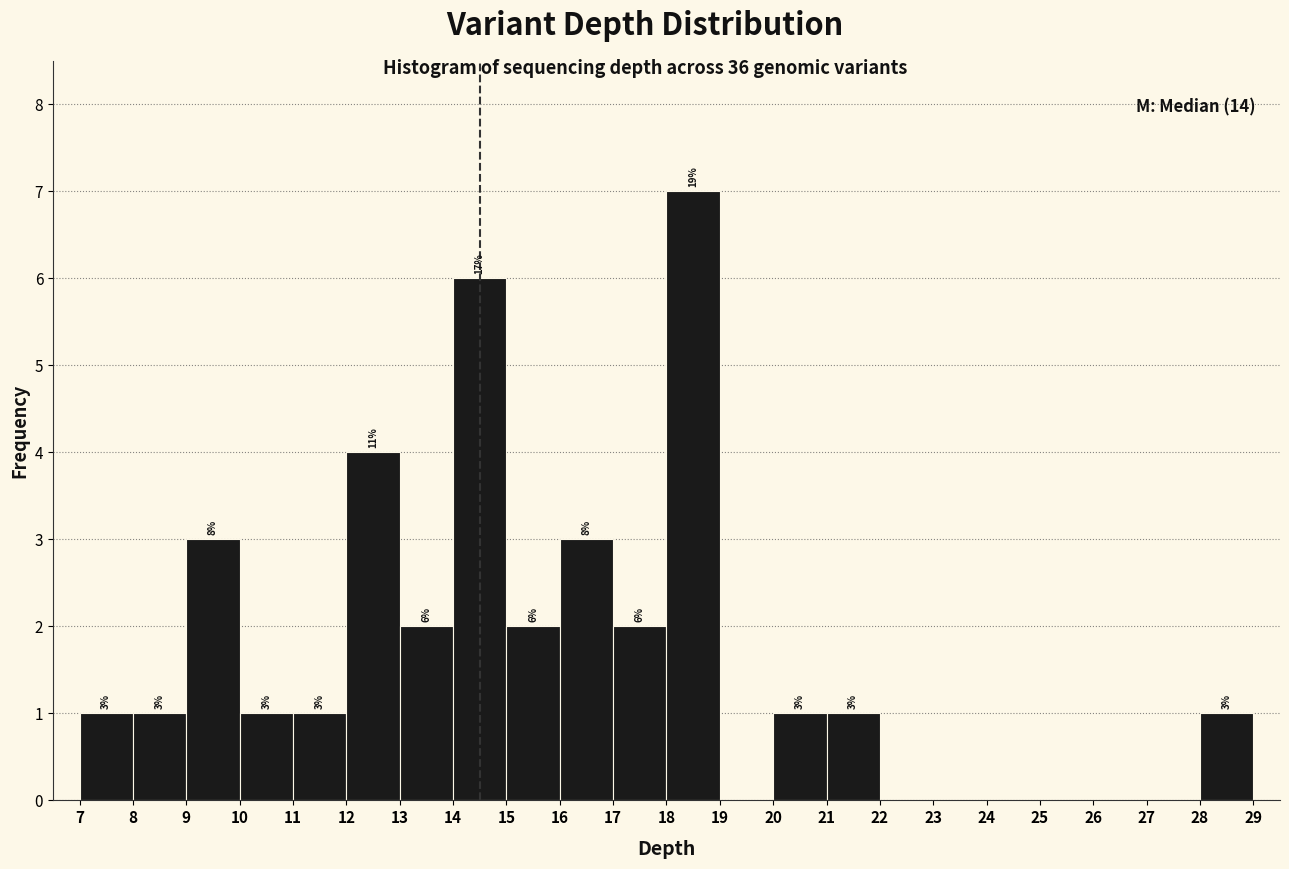

Over which range of the x-axis is the bar tallest?

18 to 19